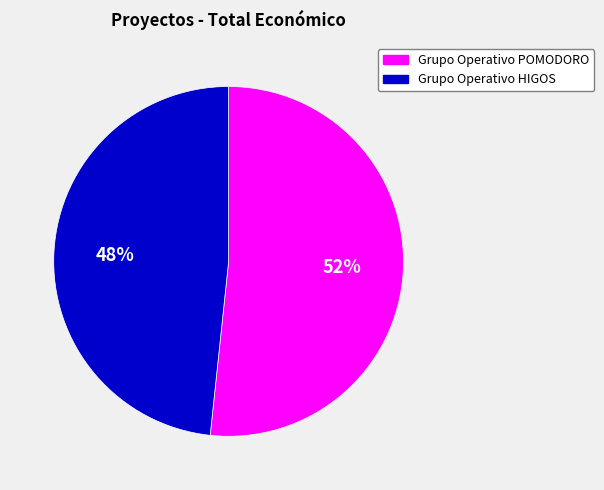

What is the ratio of the value at Grupo Operativo POMODORO to the value at Grupo Operativo HIGOS?

1.1